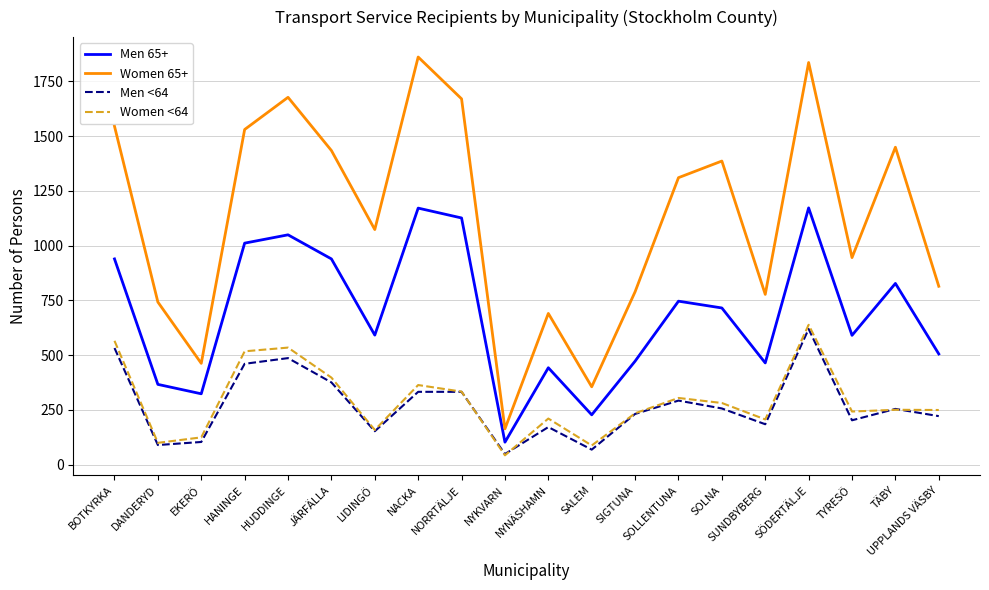

Does the chart have visible grid lines?

Yes